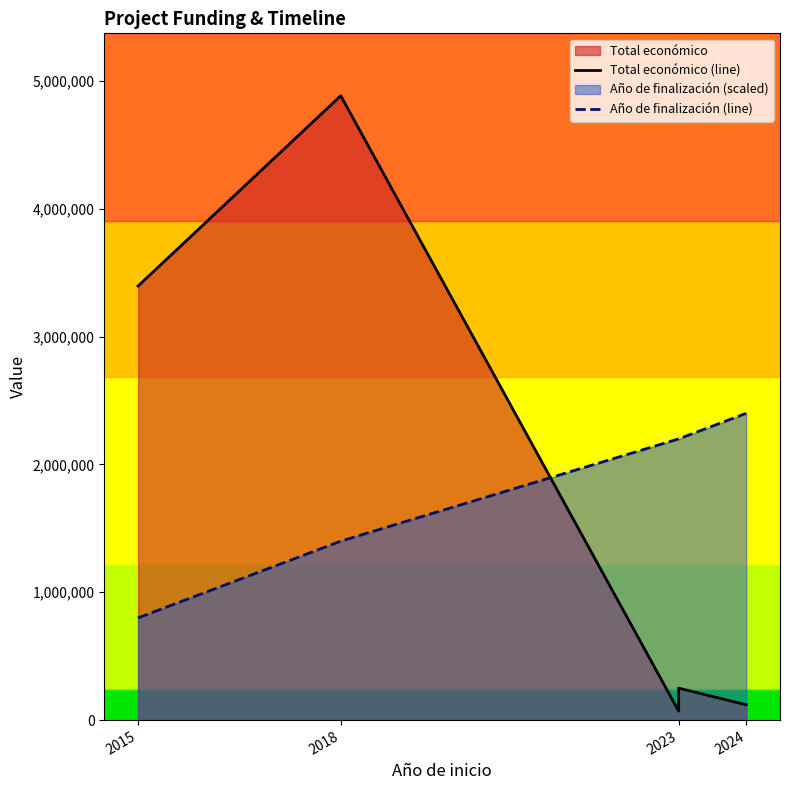

Rank the series by their maximum value, from lowest to highest.

Año de finalización (line), Total económico (line)